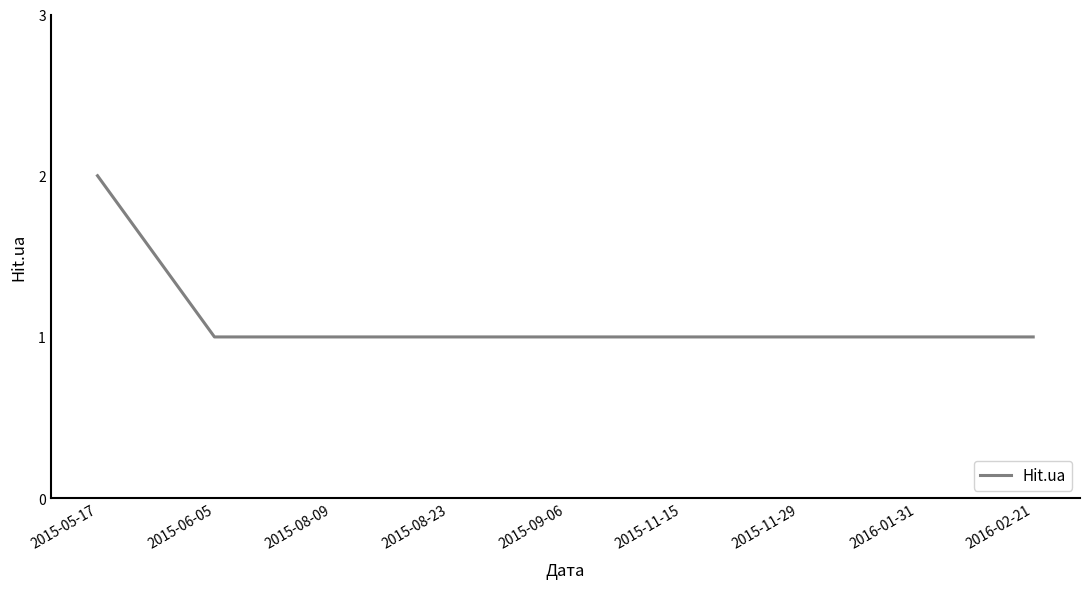

What is the greatest value displayed?

2